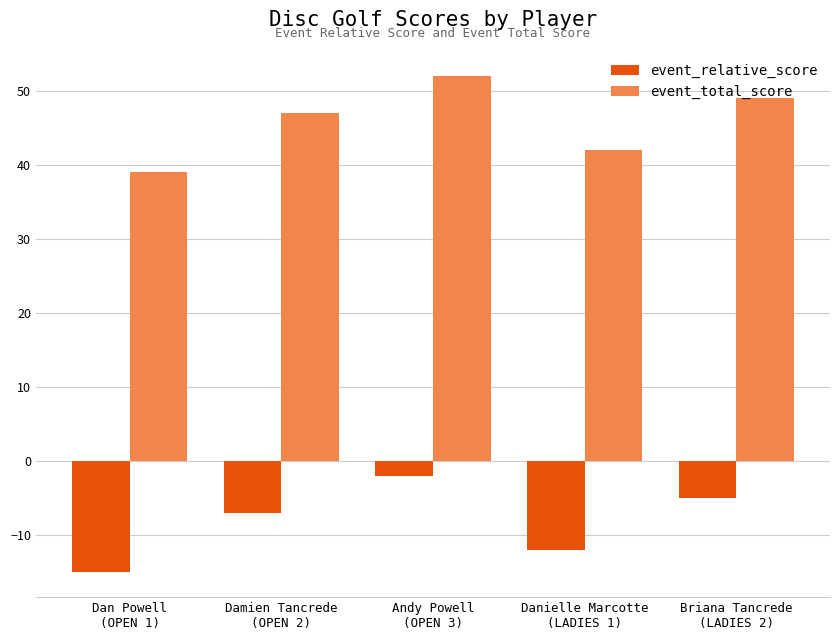

What is the label of the 4th bar from the left?

Danielle Marcotte
(LADIES 1)